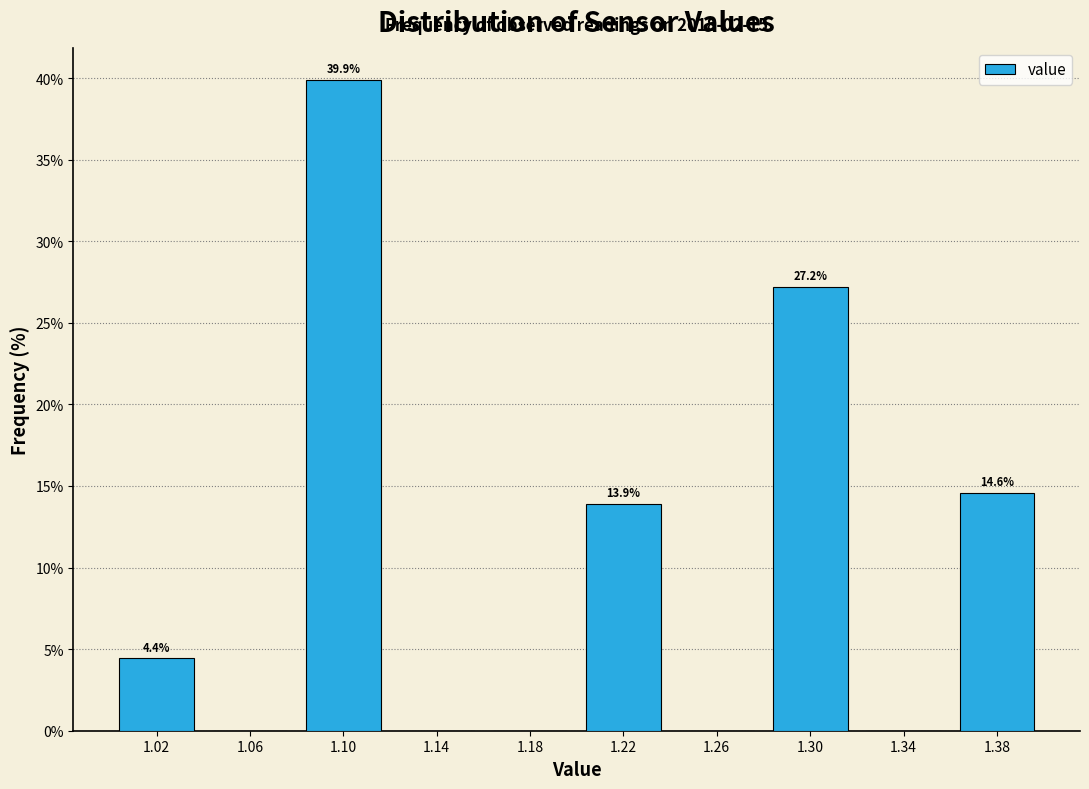

Which range on the x-axis has the tallest bar?

1.08 to 1.12